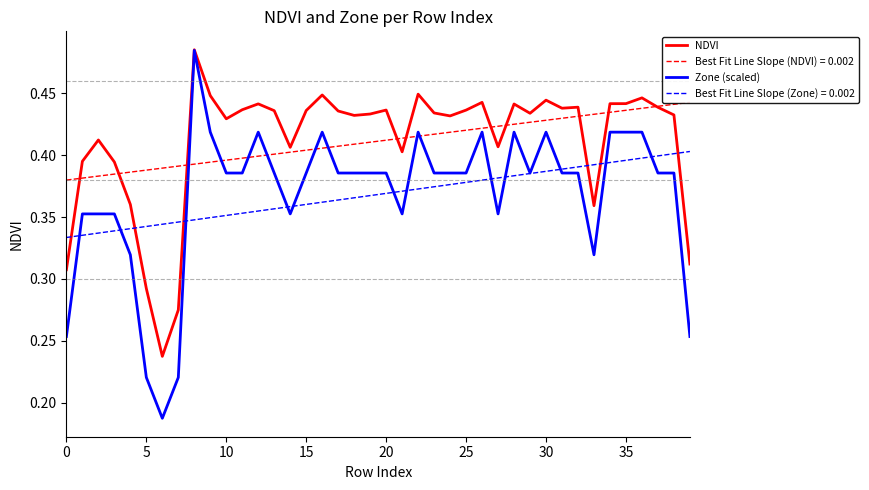

Which series has the largest total across all categories?

NDVI